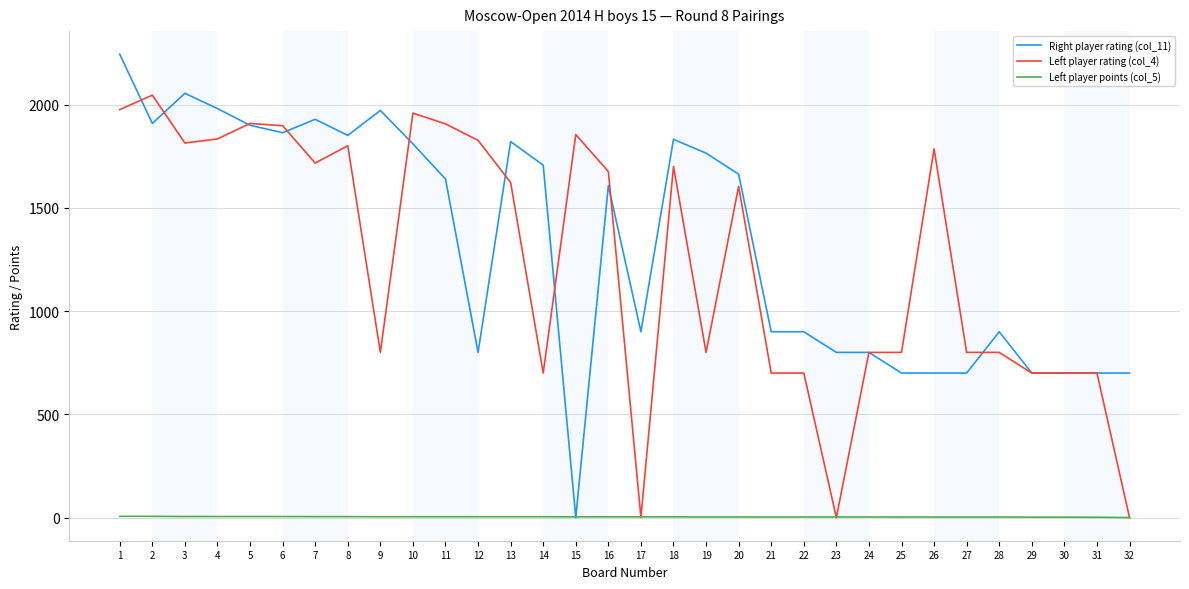

Does the chart have visible grid lines?

Yes